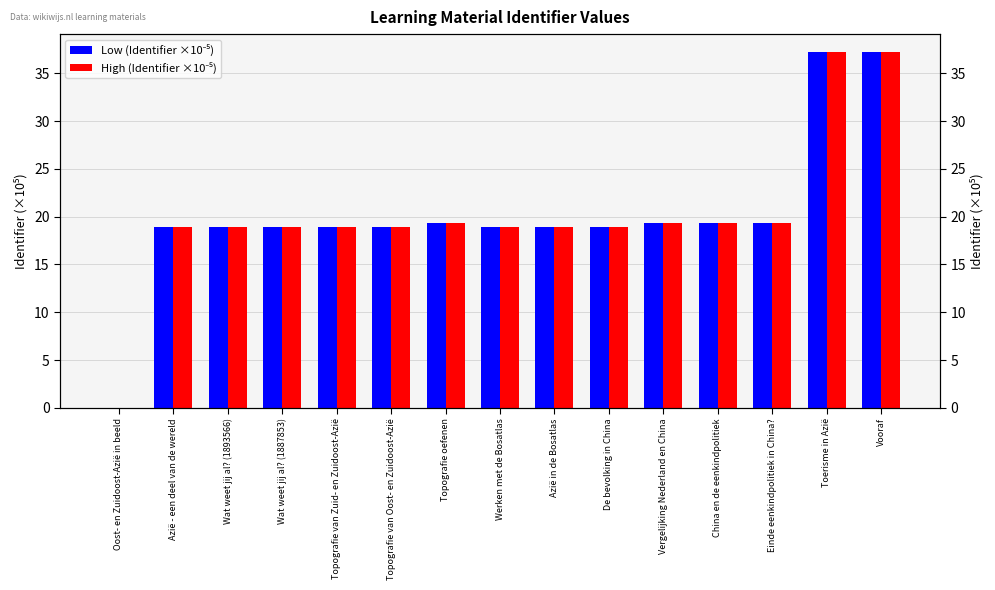

What are all the series names shown in the legend?

Low (Identifier ×10⁻⁵), High (Identifier ×10⁻⁵)